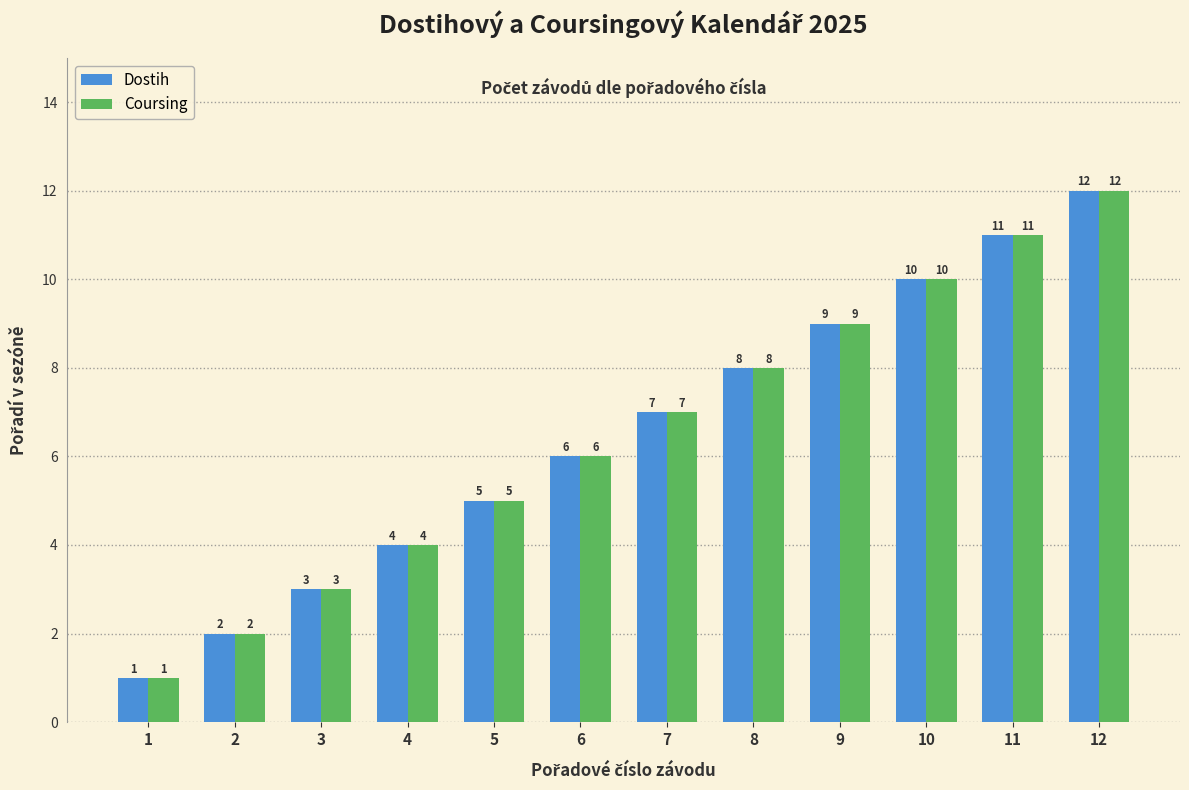

The value of Dostih at 7 is 7. True or false?

True